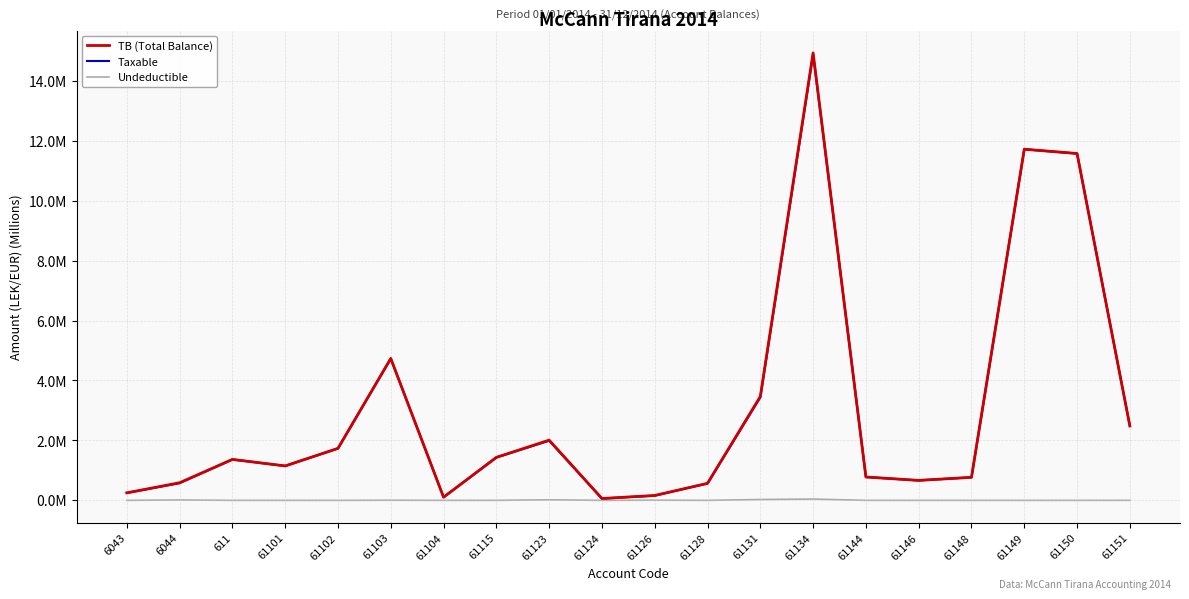

What position from the left is 61146?

16